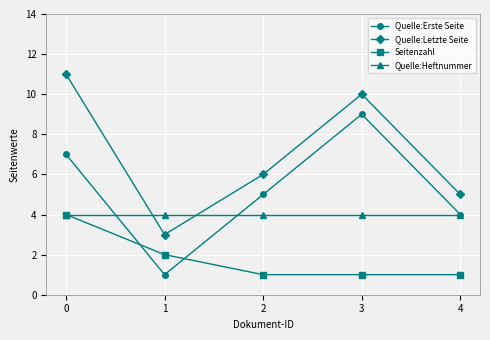

Which series has the largest total across all categories?

Quelle:Letzte Seite